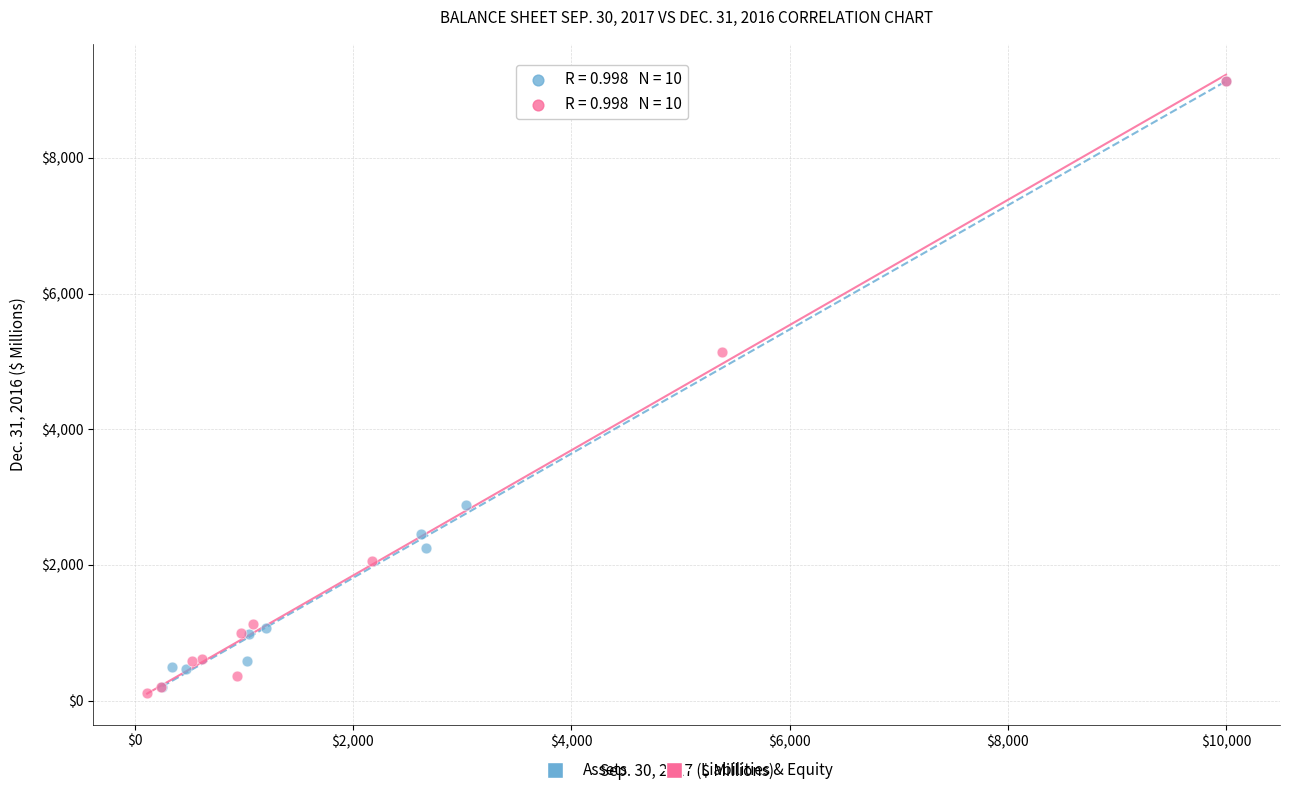

What are all the series names shown in the legend?

Assets, Liabilities & Equity